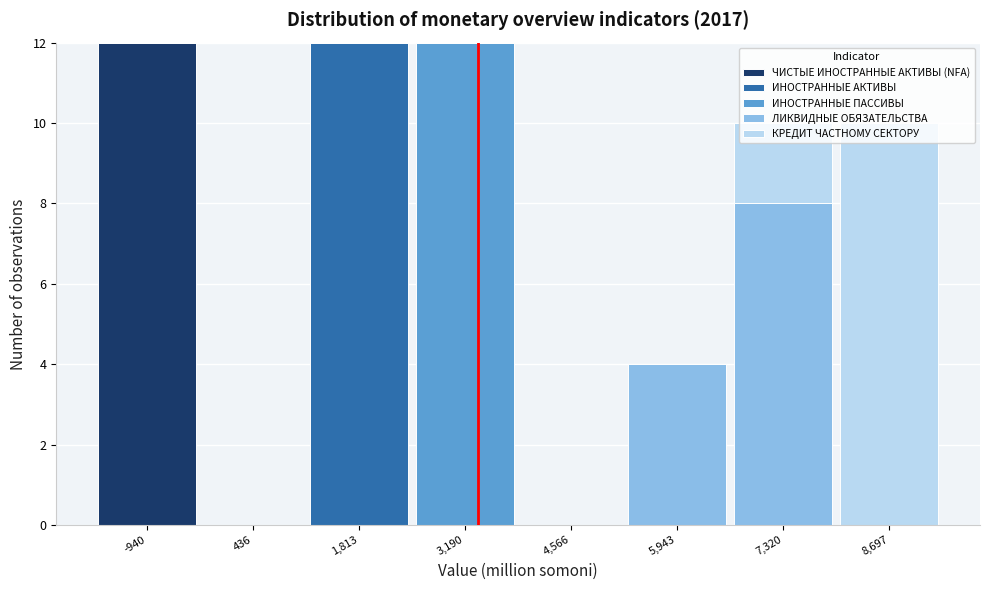

Reading left to right, transcribe this chart: for each stacked bar, give the range it covers on the x-axis and its total height. Neither the bar edges nor the heights are printed on the chart, so give them approximately, as read against the axes.

-1600 to -200: 12
-200 to 1200: 0
1200 to 2600: 12
2600 to 3800: 12
3800 to 5200: 0
5200 to 6600: 4
6600 to 8000: 10
8000 to 9400: 10